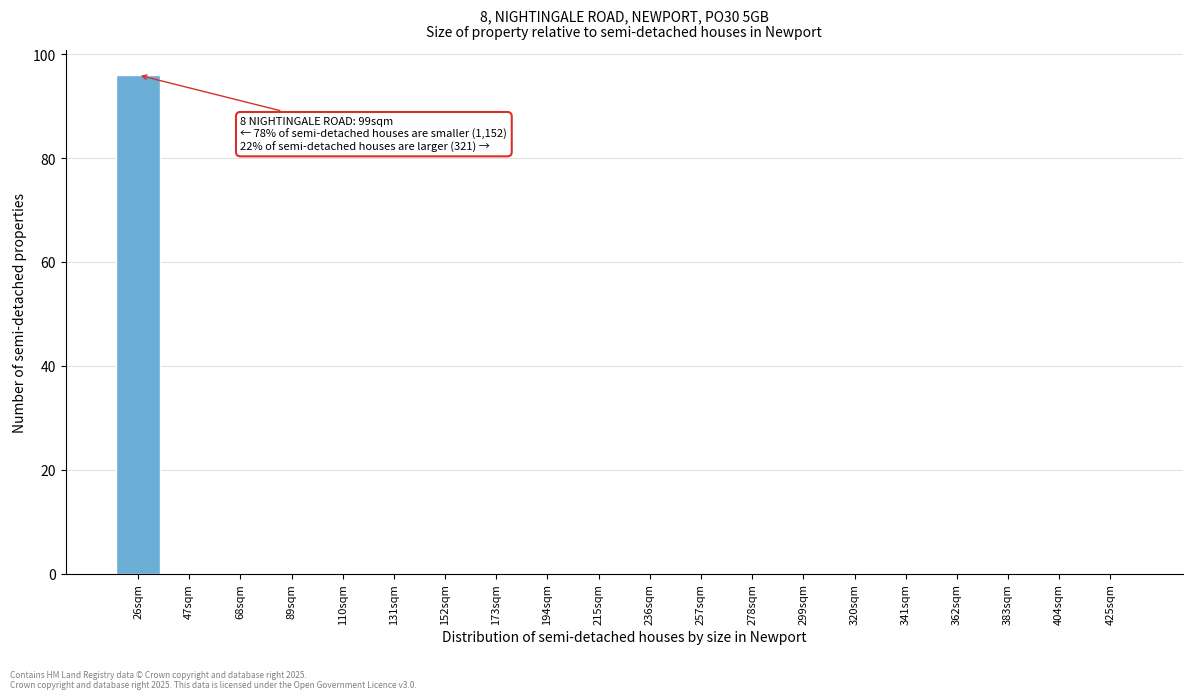

Reading right to left, extract all data points from this chart.

425sqm=0	404sqm=0	383sqm=0	362sqm=0	341sqm=0	320sqm=0	299sqm=0	278sqm=0	257sqm=0	236sqm=0	215sqm=0	194sqm=0	173sqm=0	152sqm=0	131sqm=0	110sqm=0	89sqm=0	68sqm=0	47sqm=0	26sqm=96